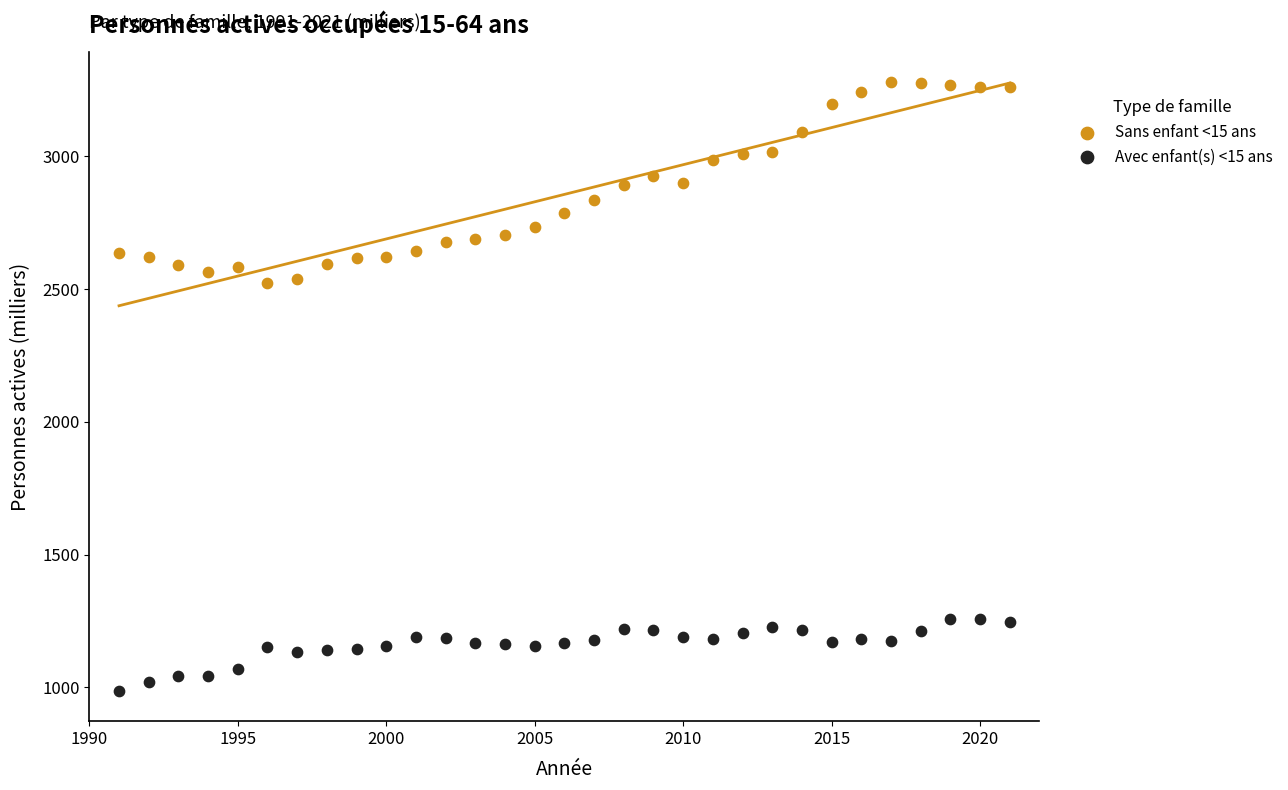

What are all the series names shown in the legend?

Sans enfant <15 ans, Avec enfant(s) <15 ans